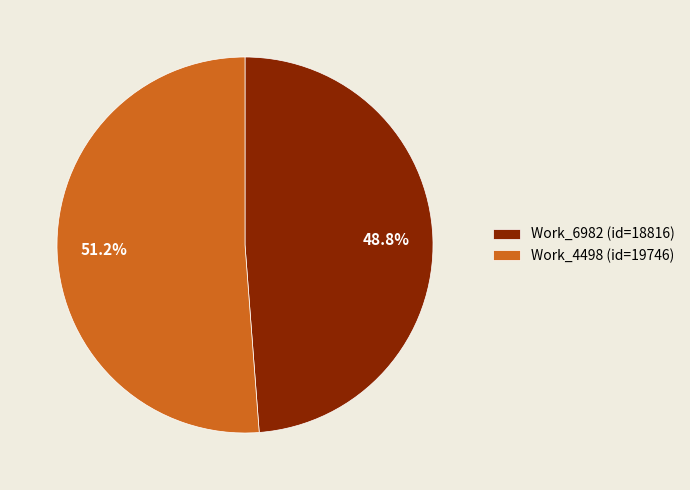

Rank the categories by value from lowest to highest.

Work_6982, Work_4498